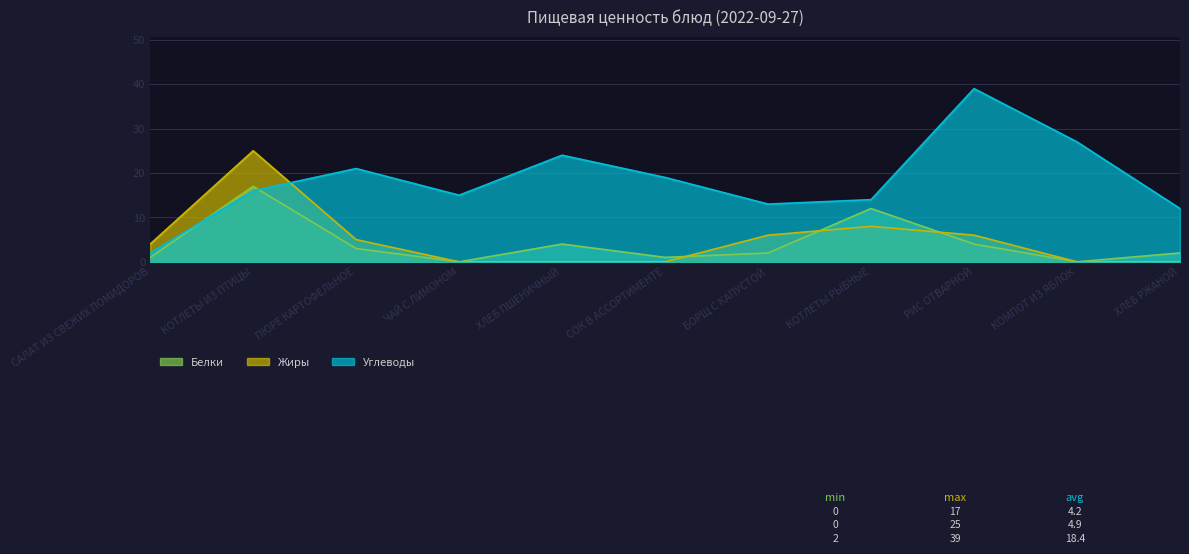

Reading left to right, list all the values displayed in this chart.

Белки: САЛАТ ИЗ СВЕЖИХ ПОМИДОРОВ=1	КОТЛЕТЫ ИЗ ПТИЦЫ=17	ПЮРЕ КАРТОФЕЛЬНОЕ=3	ЧАЙ С ЛИМОНОМ=0	ХЛЕБ ПШЕНИЧНЫЙ=4	СОК В АССОРТИМЕНТЕ=1	БОРЩ С КАПУСТОЙ=2	КОТЛЕТЫ РЫБНЫЕ=12	РИС ОТВАРНОЙ=4	КОМПОТ ИЗ ЯБЛОК=0	ХЛЕБ РЖАНОЙ=2
Жиры: САЛАТ ИЗ СВЕЖИХ ПОМИДОРОВ=4	КОТЛЕТЫ ИЗ ПТИЦЫ=25	ПЮРЕ КАРТОФЕЛЬНОЕ=5	ЧАЙ С ЛИМОНОМ=0	ХЛЕБ ПШЕНИЧНЫЙ=0	СОК В АССОРТИМЕНТЕ=0	БОРЩ С КАПУСТОЙ=6	КОТЛЕТЫ РЫБНЫЕ=8	РИС ОТВАРНОЙ=6	КОМПОТ ИЗ ЯБЛОК=0	ХЛЕБ РЖАНОЙ=0
Углеводы: САЛАТ ИЗ СВЕЖИХ ПОМИДОРОВ=2	КОТЛЕТЫ ИЗ ПТИЦЫ=16	ПЮРЕ КАРТОФЕЛЬНОЕ=21	ЧАЙ С ЛИМОНОМ=15	ХЛЕБ ПШЕНИЧНЫЙ=24	СОК В АССОРТИМЕНТЕ=19	БОРЩ С КАПУСТОЙ=13	КОТЛЕТЫ РЫБНЫЕ=14	РИС ОТВАРНОЙ=39	КОМПОТ ИЗ ЯБЛОК=27	ХЛЕБ РЖАНОЙ=12